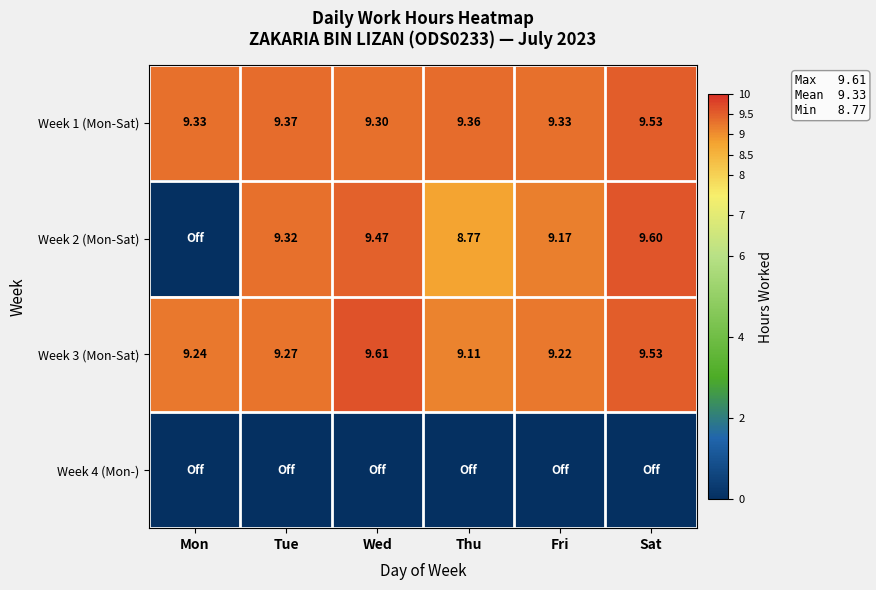

At which label is Week 1 (Mon-Sat) closest to 9?

Wed